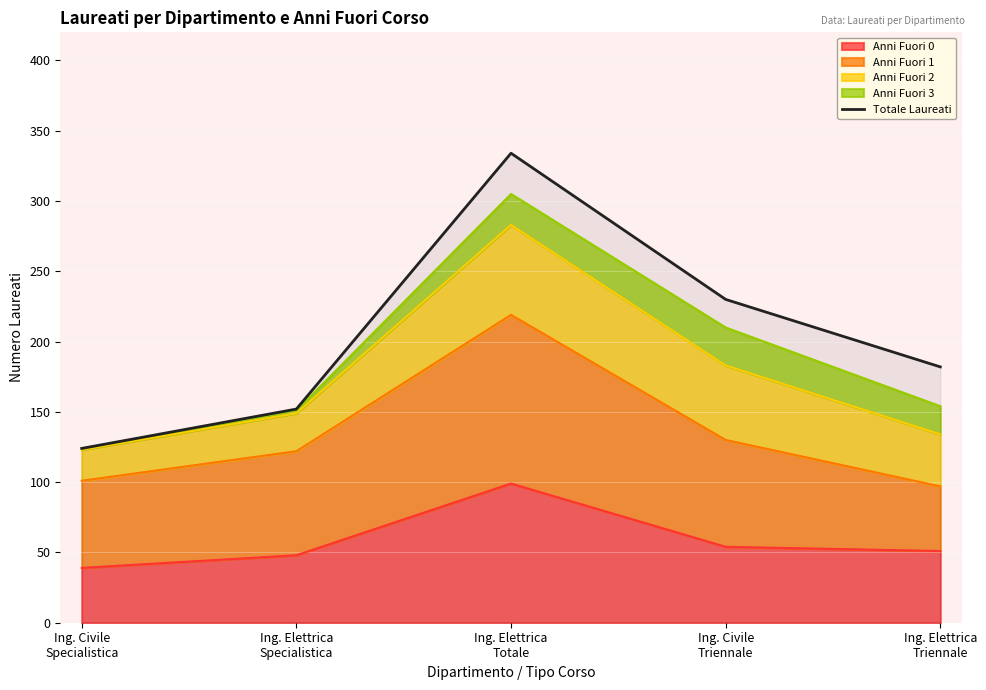

What is the difference between the maximum and minimum values?

210